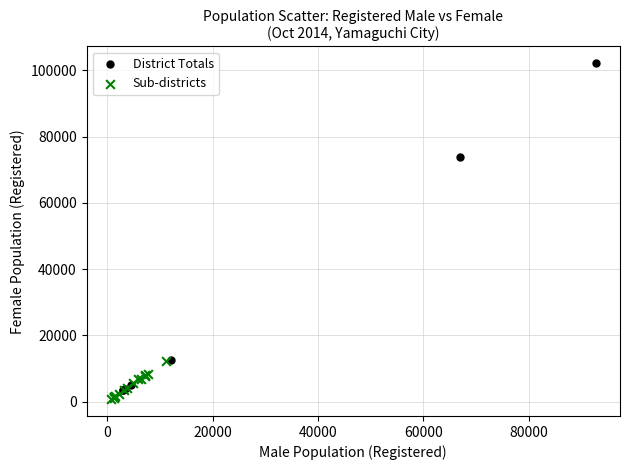

Which series has the widest spread of Y values?

District Totals